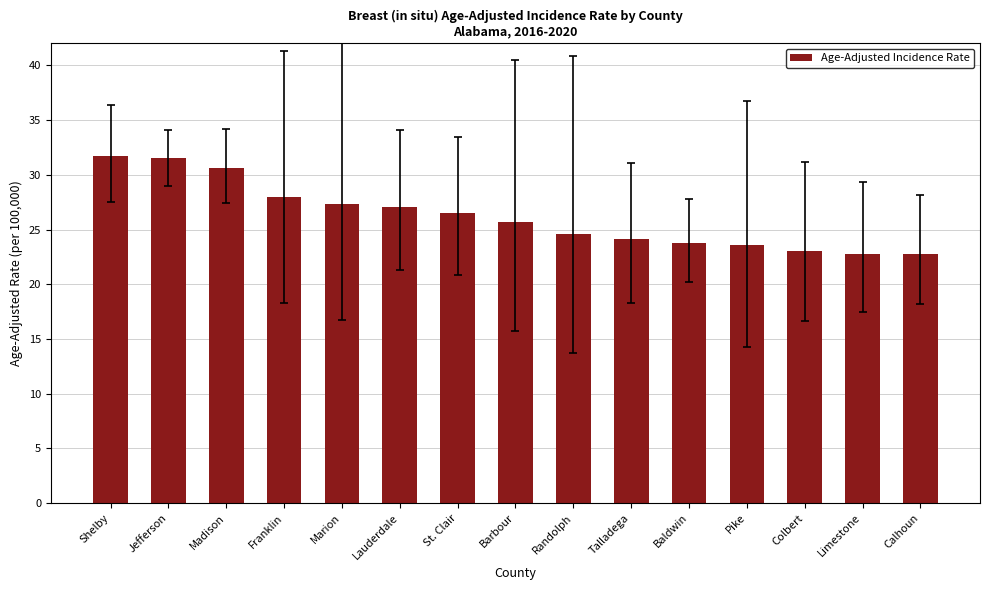

What is the approximate value at Franklin?

28.0